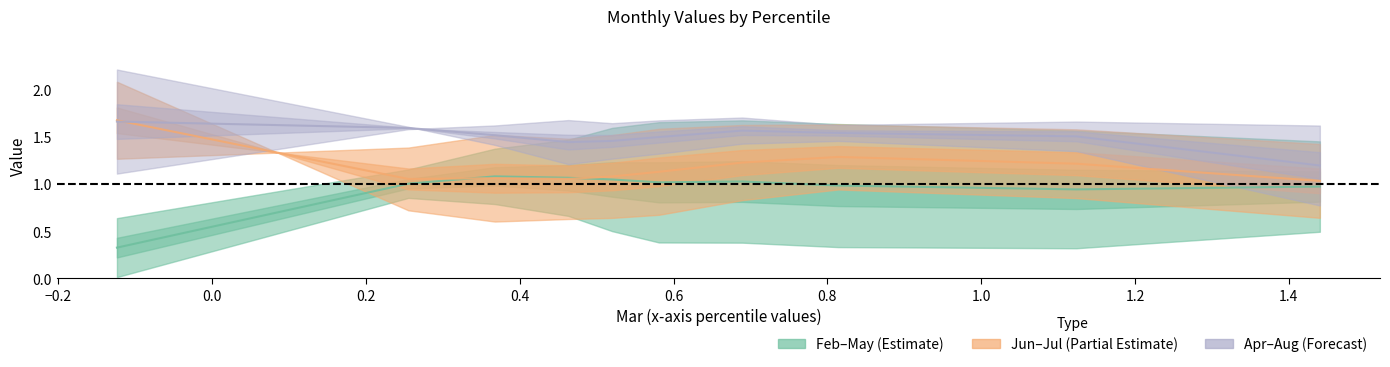

The value of Aug at pct95 is 0.3. True or false?

False